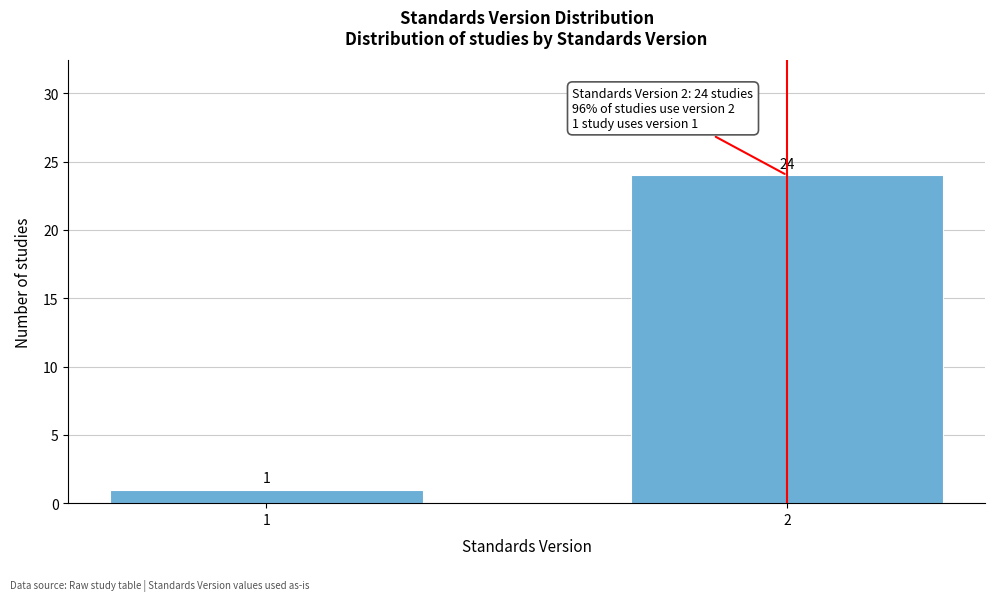

Reading left to right, what are all the values shown in this chart?

1	24